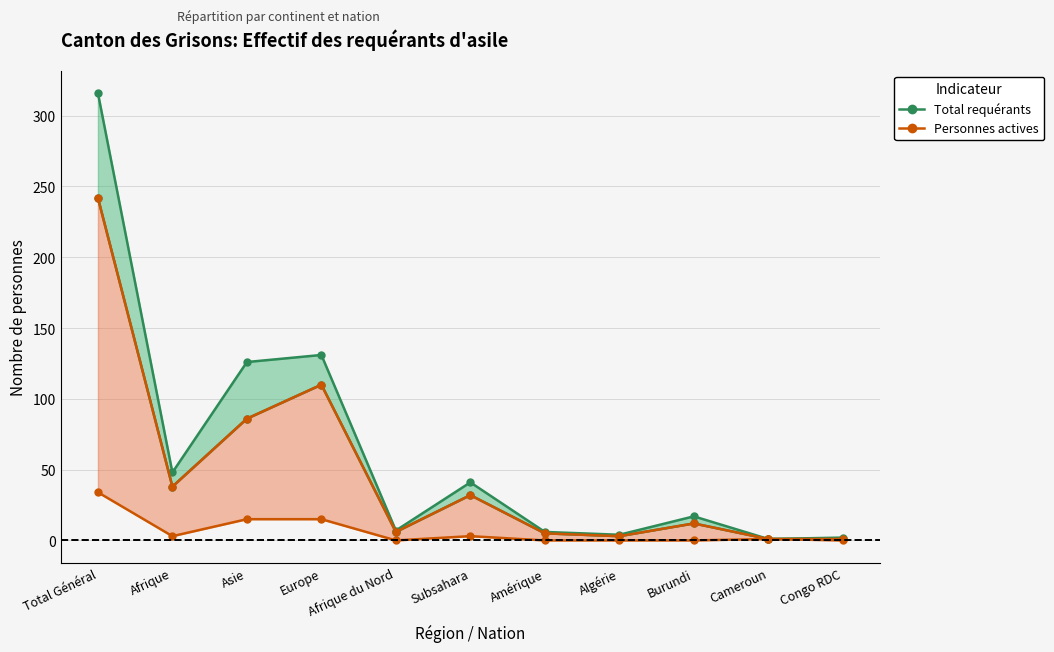

What position from the right is Amérique?

5